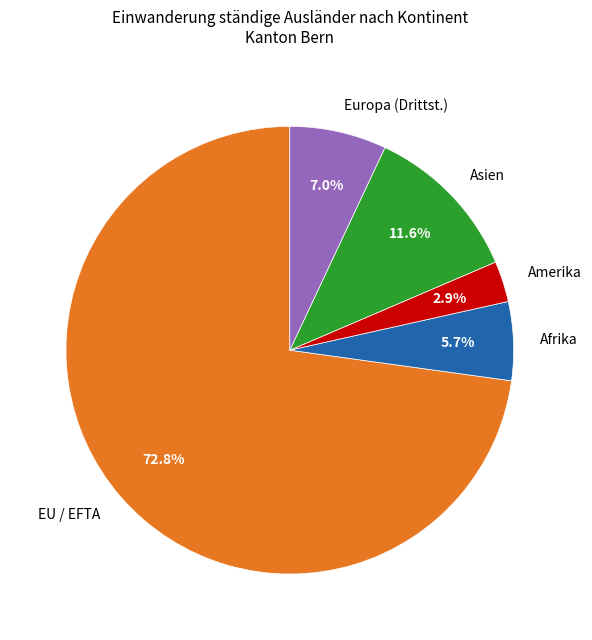

Rank the categories by value from highest to lowest.

EU / EFTA, Asien, Europa (Drittst.), Afrika, Amerika